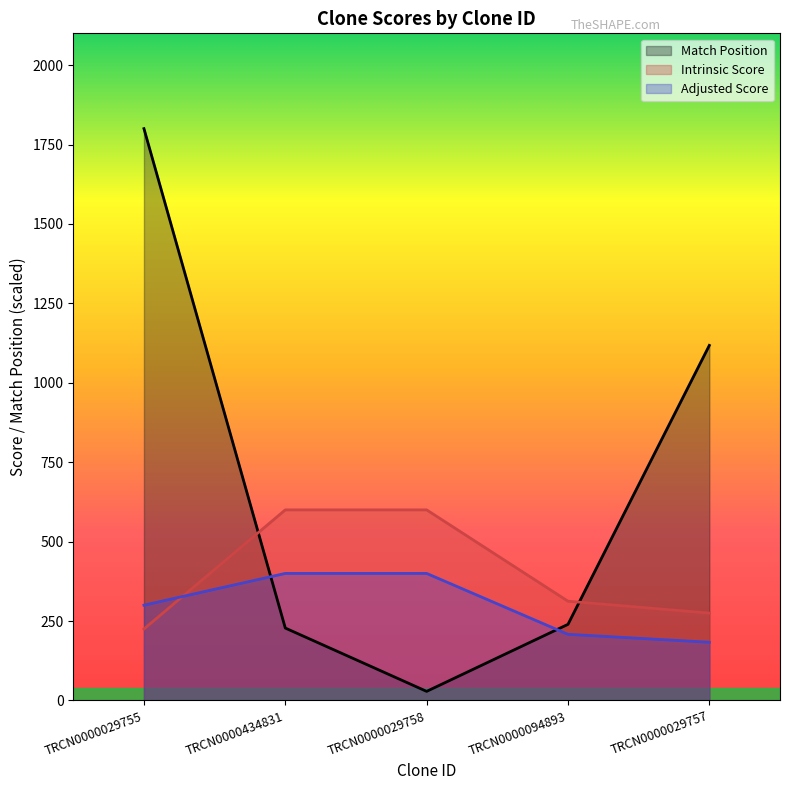

Which series has the largest total across all categories?

Match Position